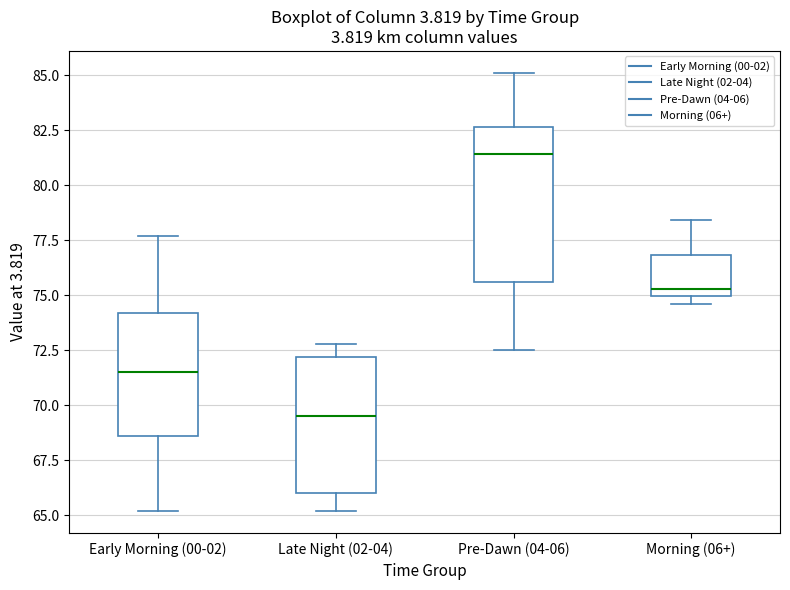

Reading left to right, transcribe this box plot: for each box, give where its median line is, the range the box spans, and where its two whiskers end, as read against the y-axis. The values are not printed on the chart, so give them approximately, as read against the axis.

Early Morning (00-02): median 71.5, box 68.5 to 74.0, whiskers 65.0 to 77.5
Late Night (02-04): median 69.5, box 66.0 to 72.0, whiskers 65.0 to 73.0
Pre-Dawn (04-06): median 81.5, box 75.5 to 82.5, whiskers 72.5 to 85.0
Morning (06+): median 75.5, box 75.0 to 77.0, whiskers 74.5 to 78.5